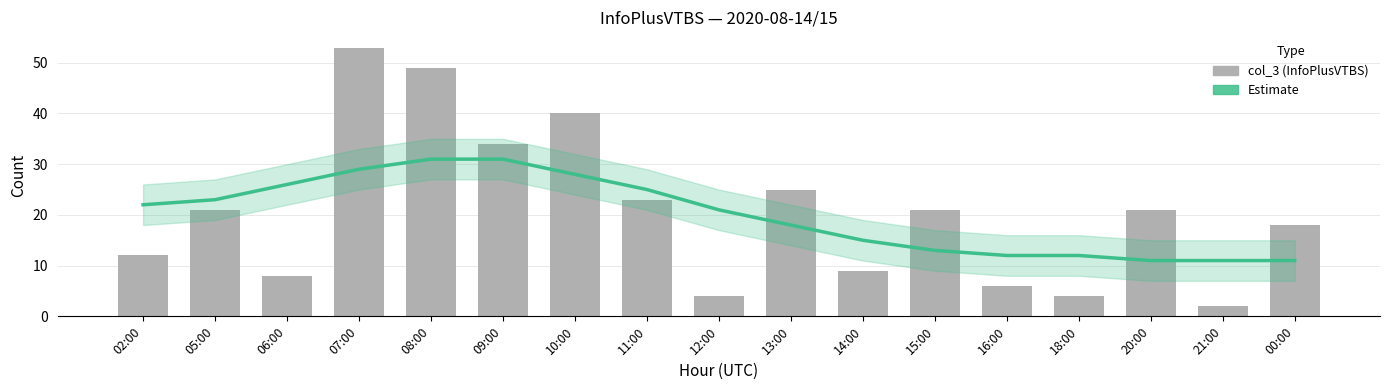

Is it true that Estimate equals 49 at 08:00?

False